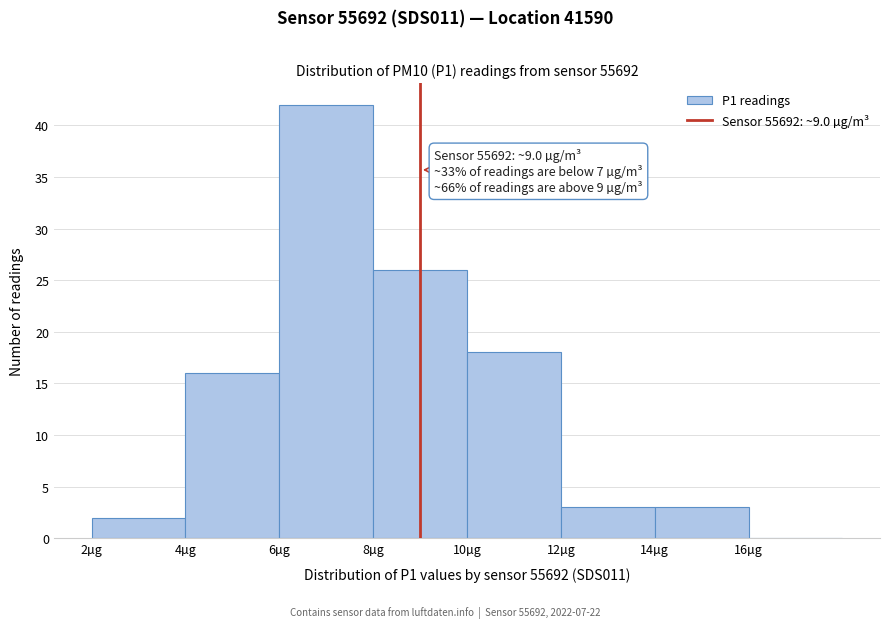

Over which range of the x-axis is the bar tallest?

6 to 8